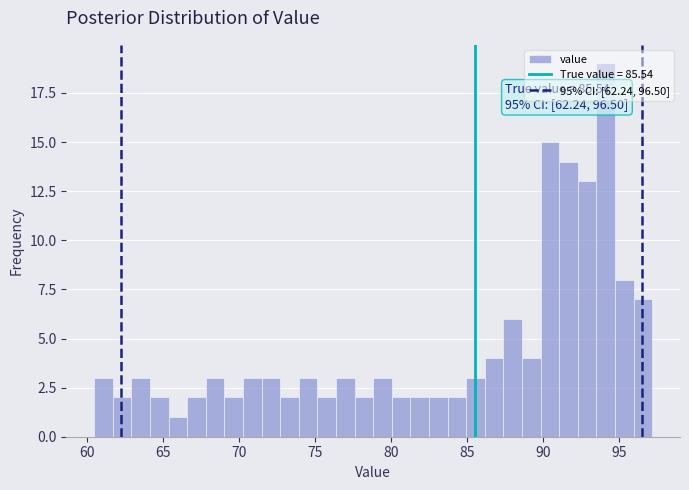

Read against the x-axis, roughly where is the centre of the tallest bar?

94.0